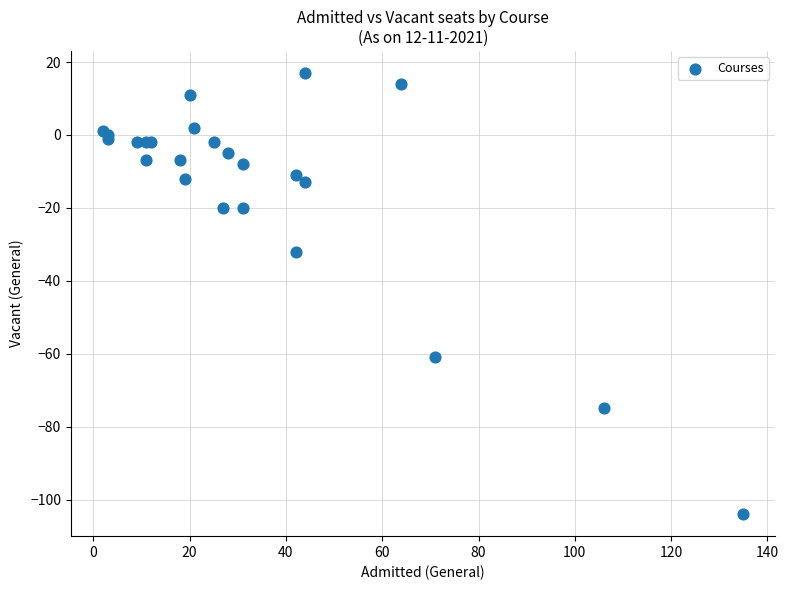

What Y value in the scatter plot is closest to -43?

-32